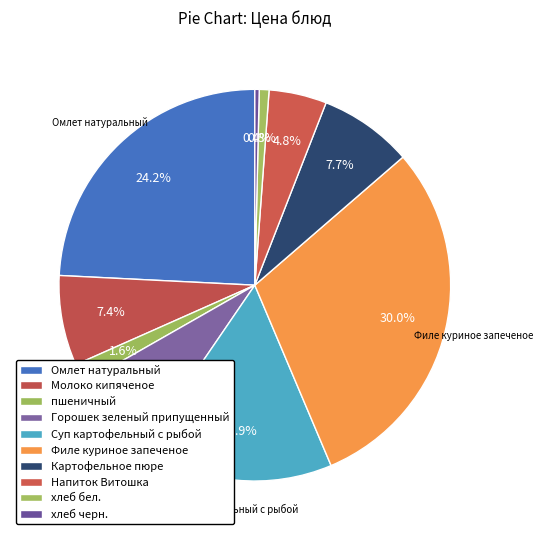

How many slices are in this pie chart?

10